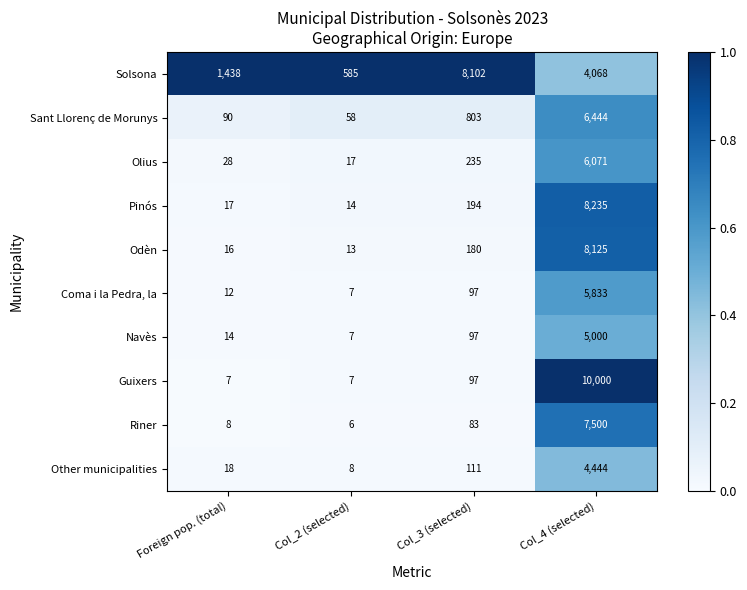

At which label does Riner reach its minimum?

Col_2 (selected)